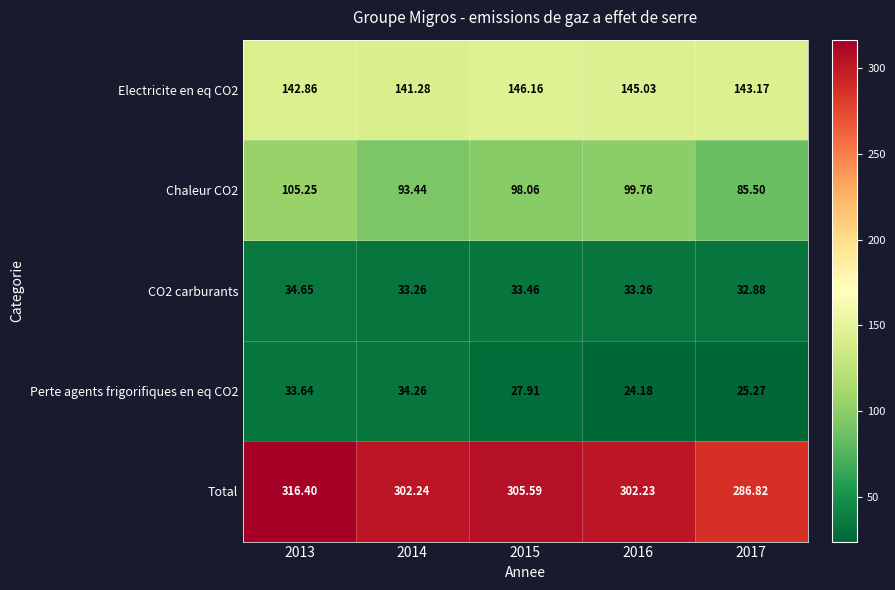

How many categories are shown in the chart?

5